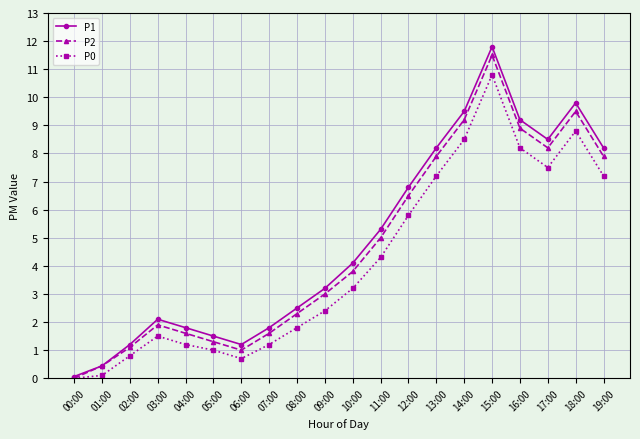

Is this an area chart (filled region under the line)?

No